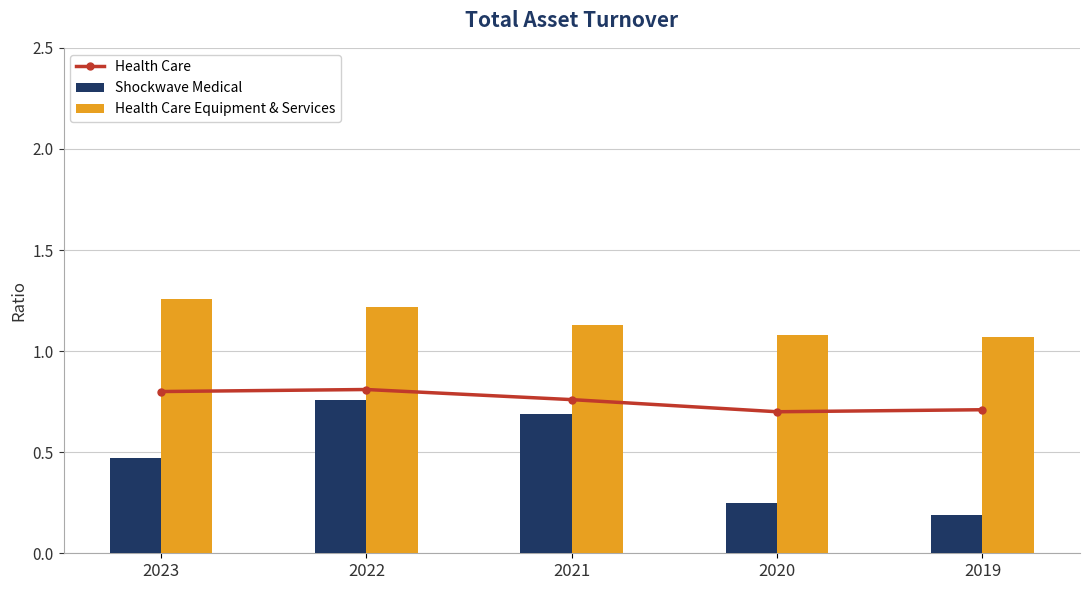

Count the number of categories in the chart.

5